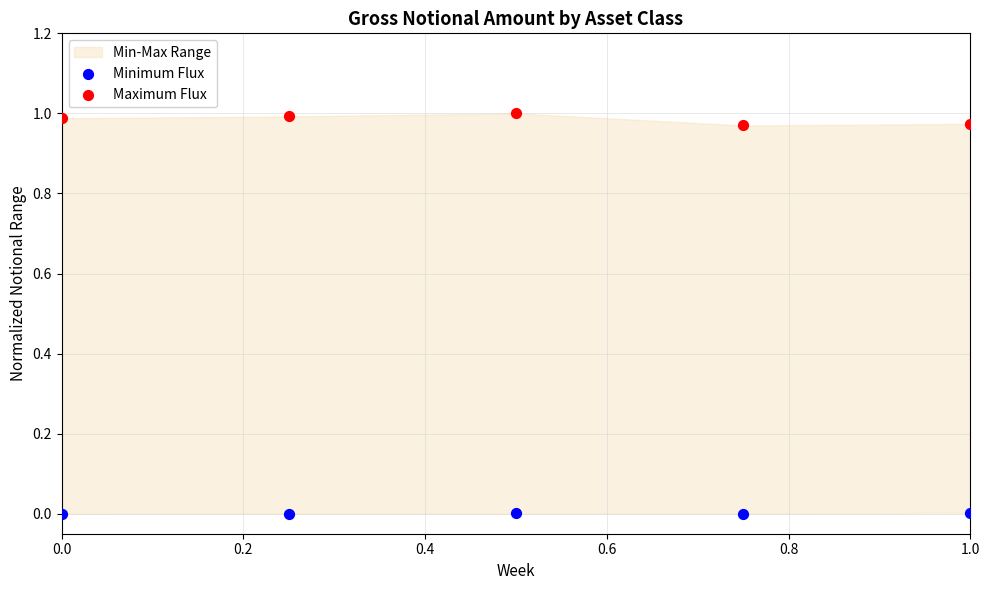

Which series contains the highest Y value?

Maximum Flux